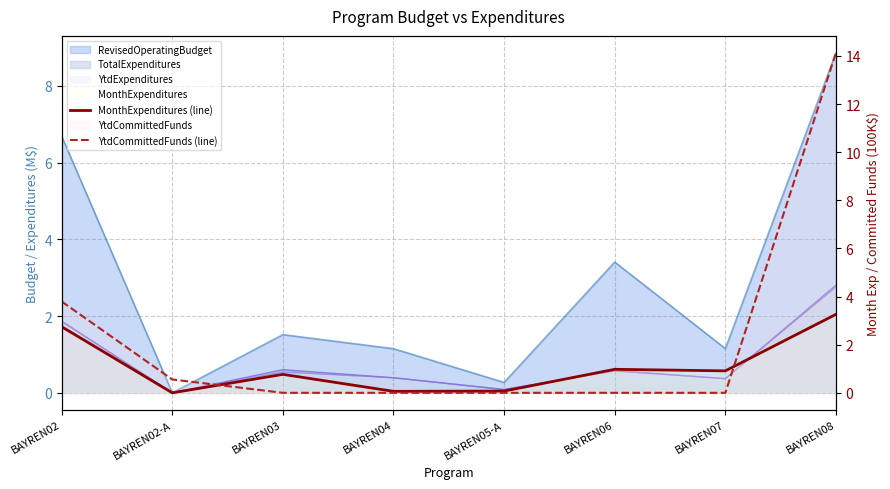

Is it true that YtdCommittedFunds (line) equals 0.9 at BAYREN02-A?

False